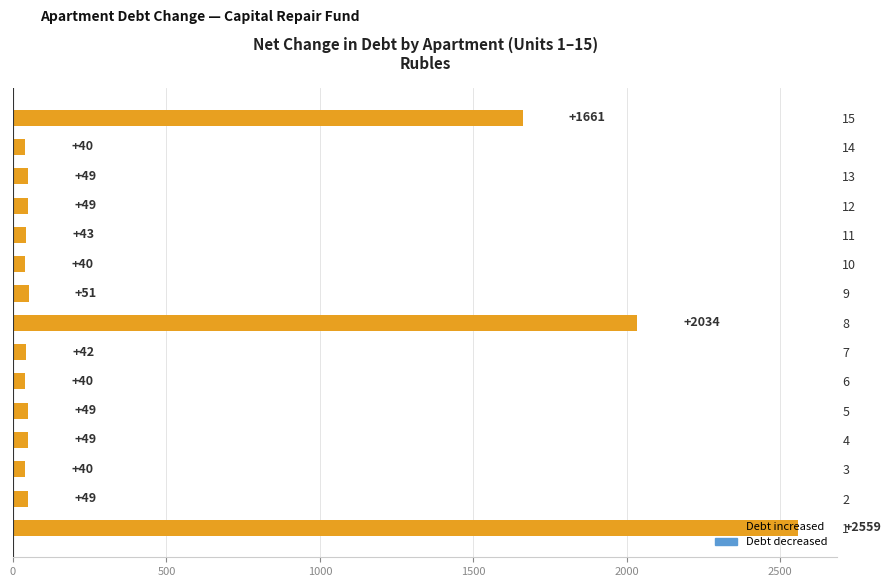

What is the maximum value shown in the chart?

2558.8